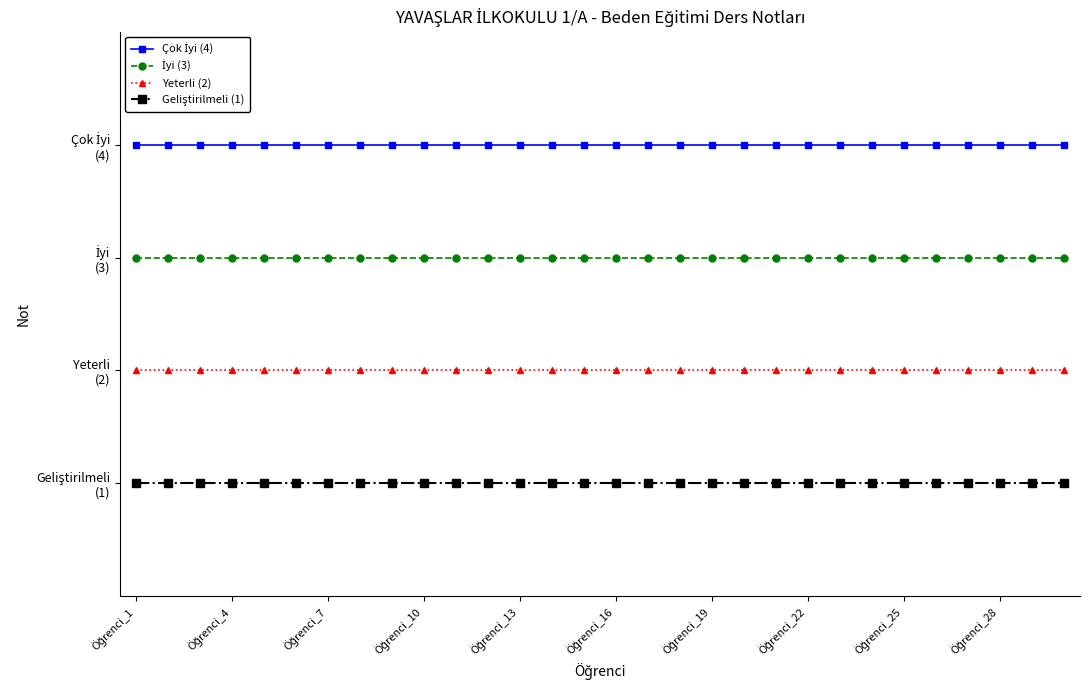

Is this an area chart (filled region under the line)?

No